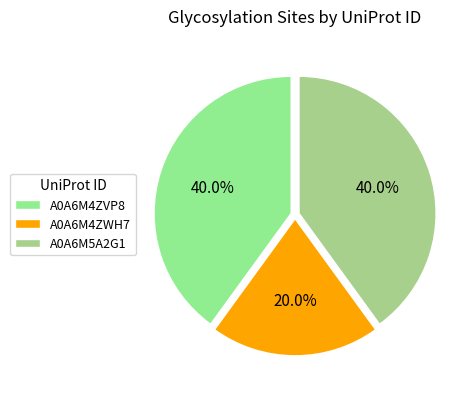

Count the number of slices in the pie.

3